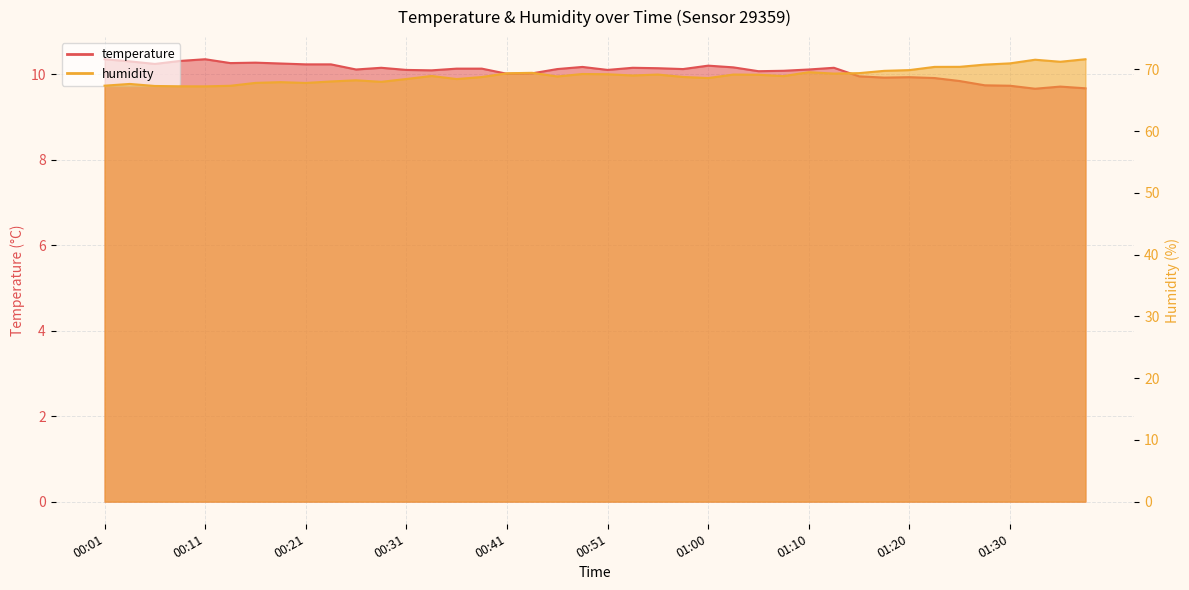

How many series are shown in this chart?

2